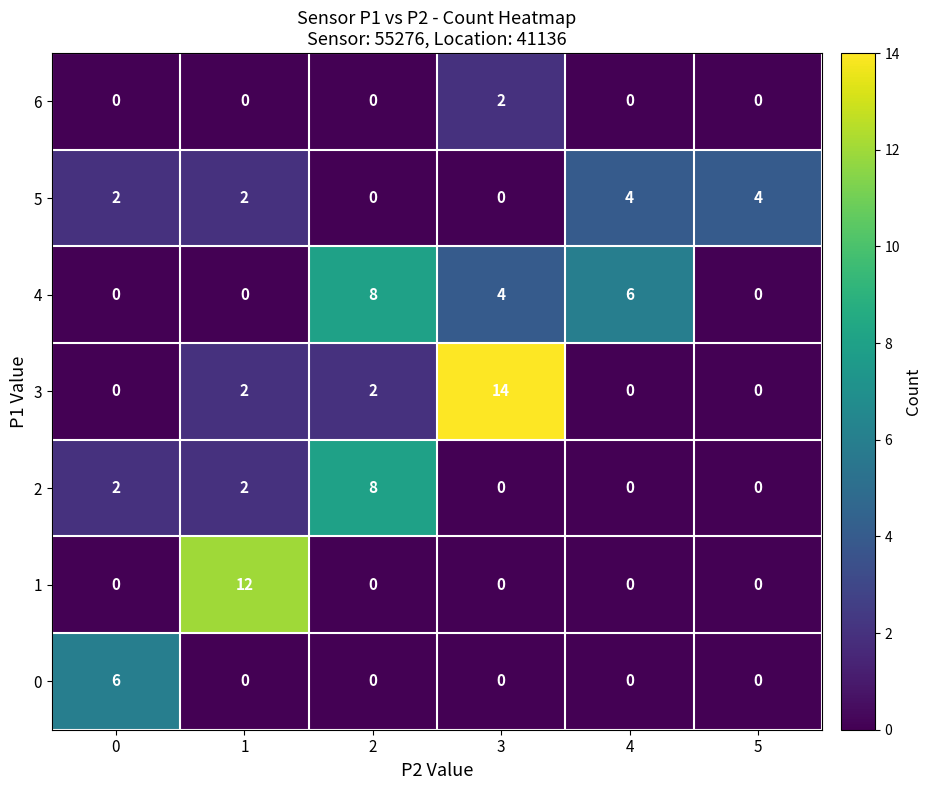

What is the maximum value shown in the chart?

14